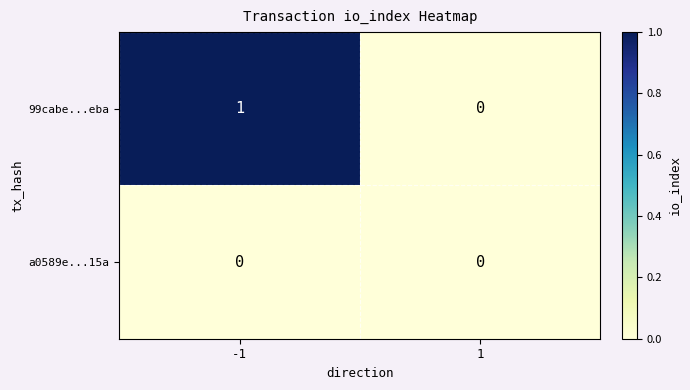

Between -1 and 1, which series saw the biggest shift?

99cabe...eba